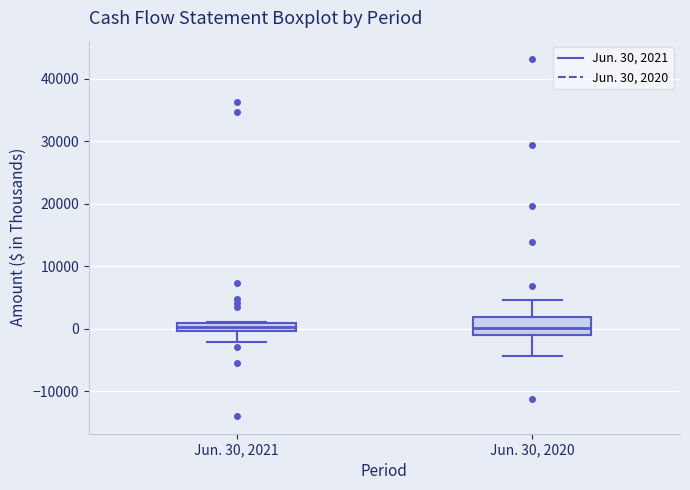

Comparing the boxes themselves (not the whiskers), which one is the tallest?

Jun. 30, 2020